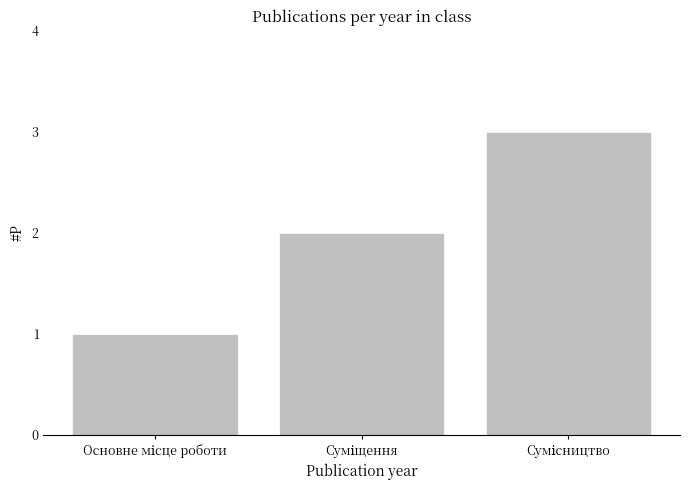

What is the minimum value shown in the chart?

1